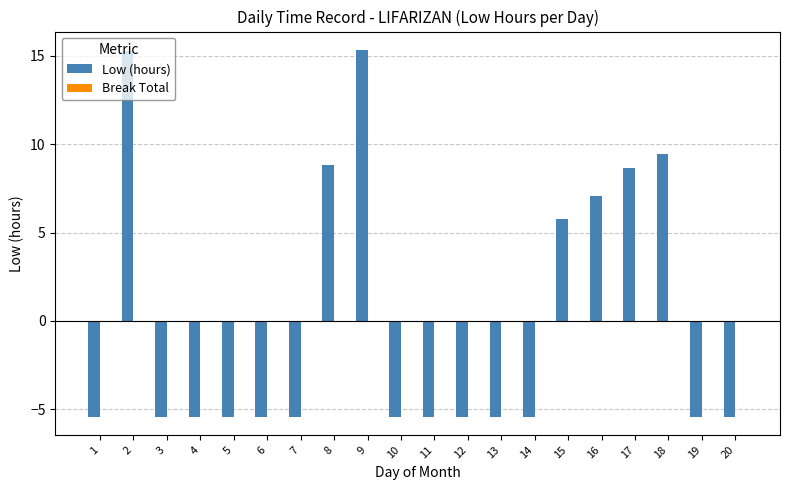

What is the change in value from 17 to 18?

+0.8